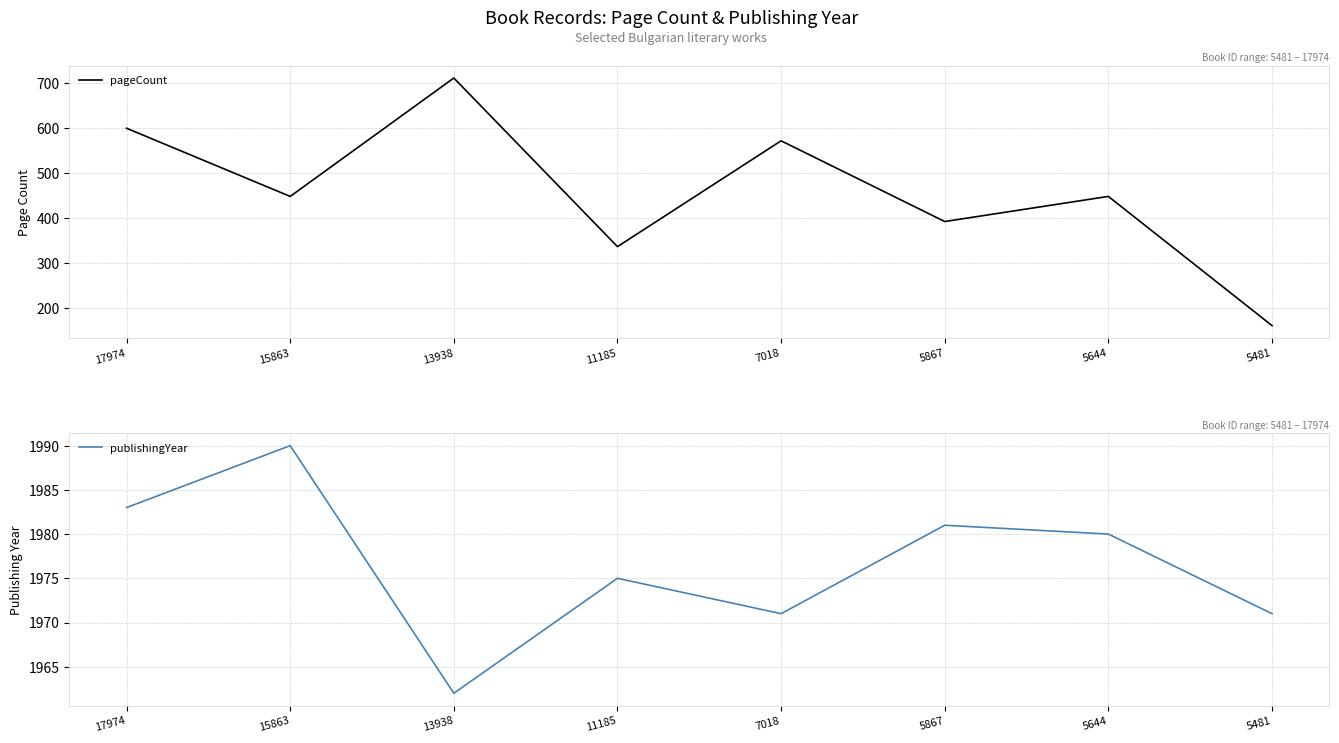

Which label corresponds to the smallest value in the chart?

5481